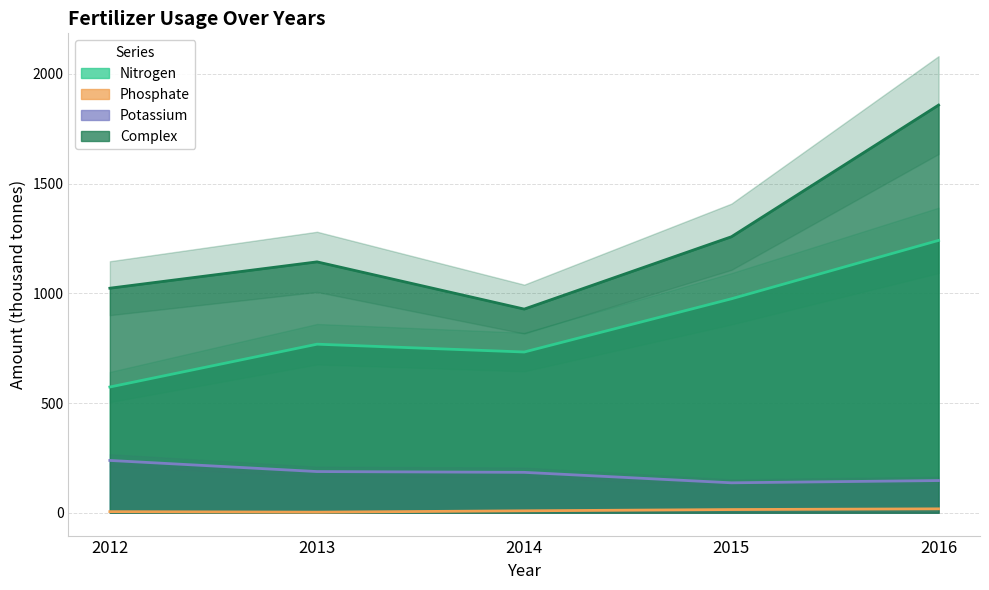

The value of Nitrogen at 2016 is 858.4. True or false?

False